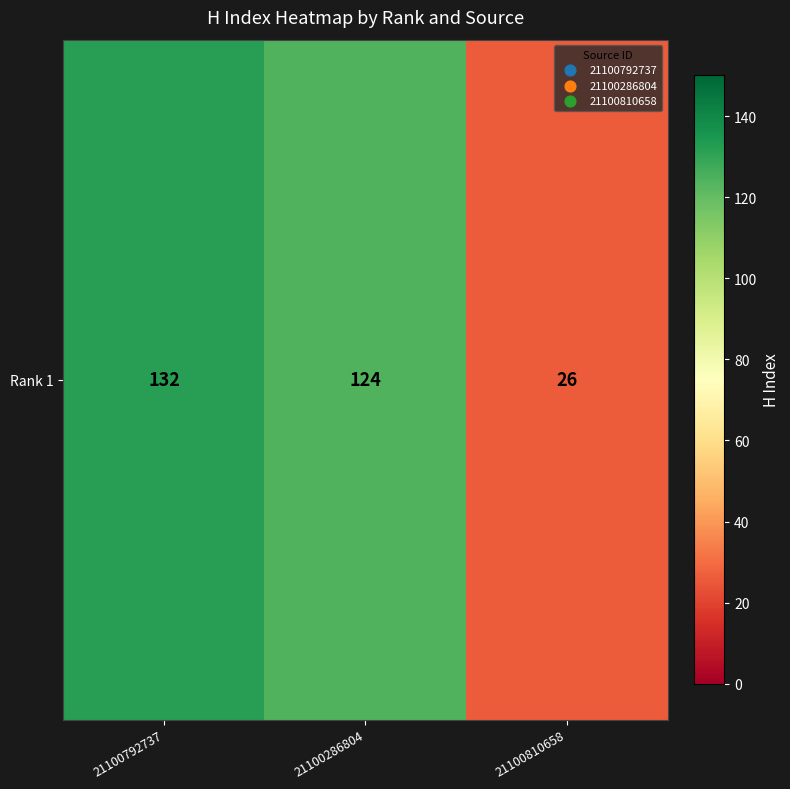

What is the minimum value shown in the chart?

26